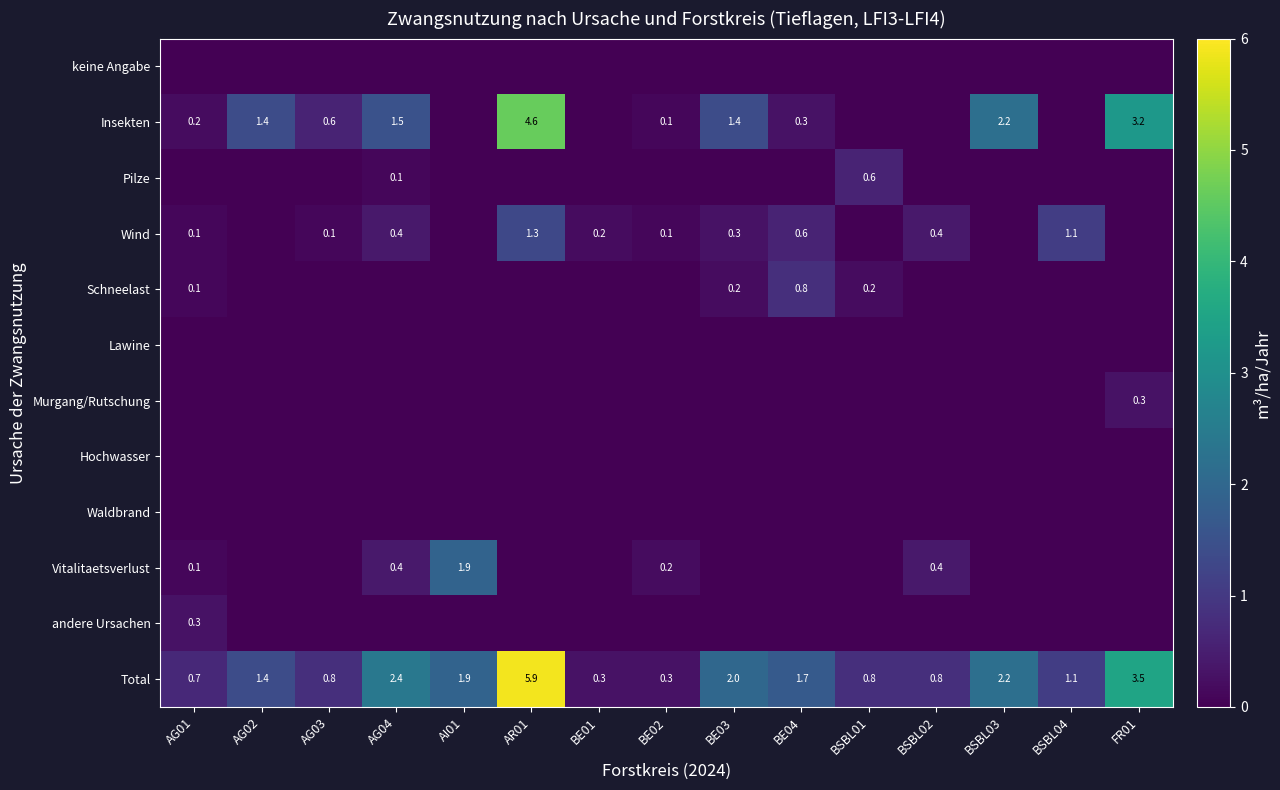

Is it true that Schneelast equals 0.1 at AG01?

True